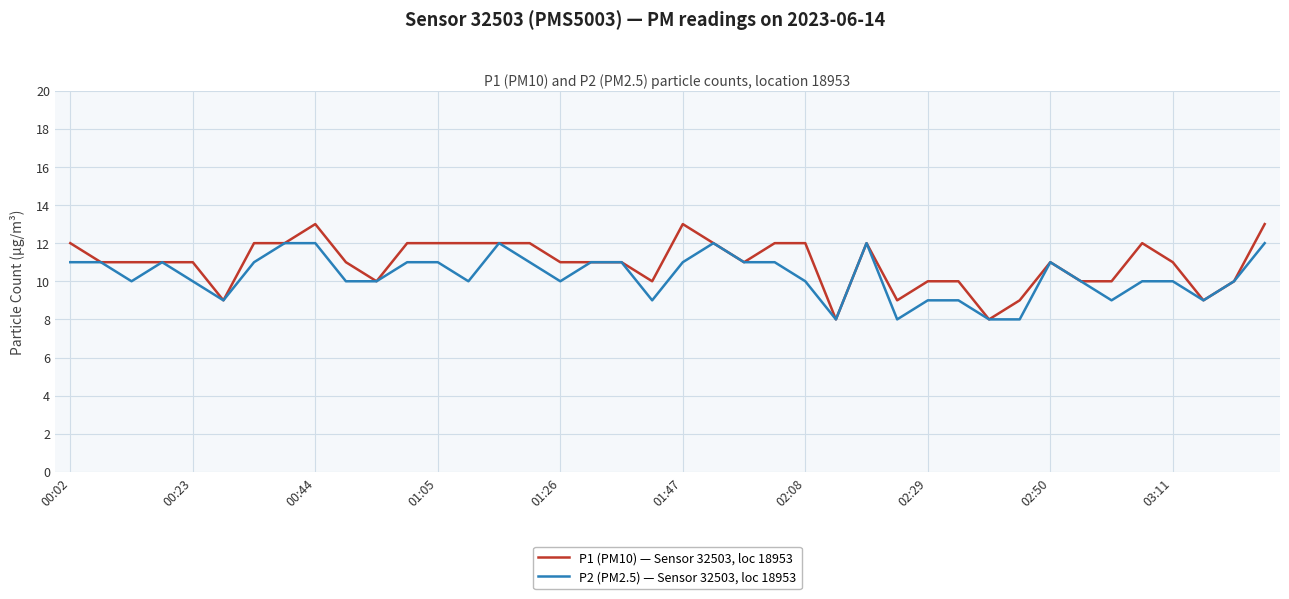

What is the maximum value for P2 (PM2.5) — Sensor 32503, loc 18953?

12